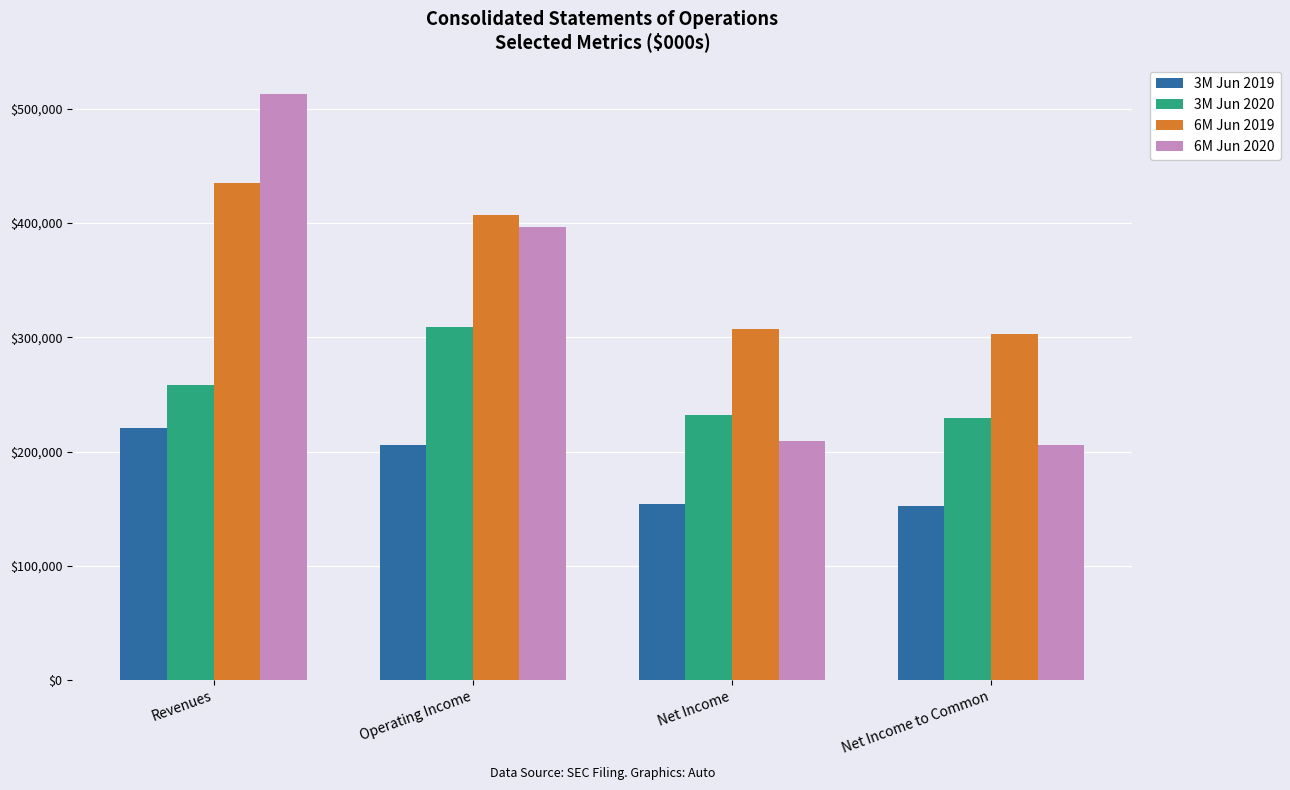

Which series has the widest spread of values?

6M Jun 2020